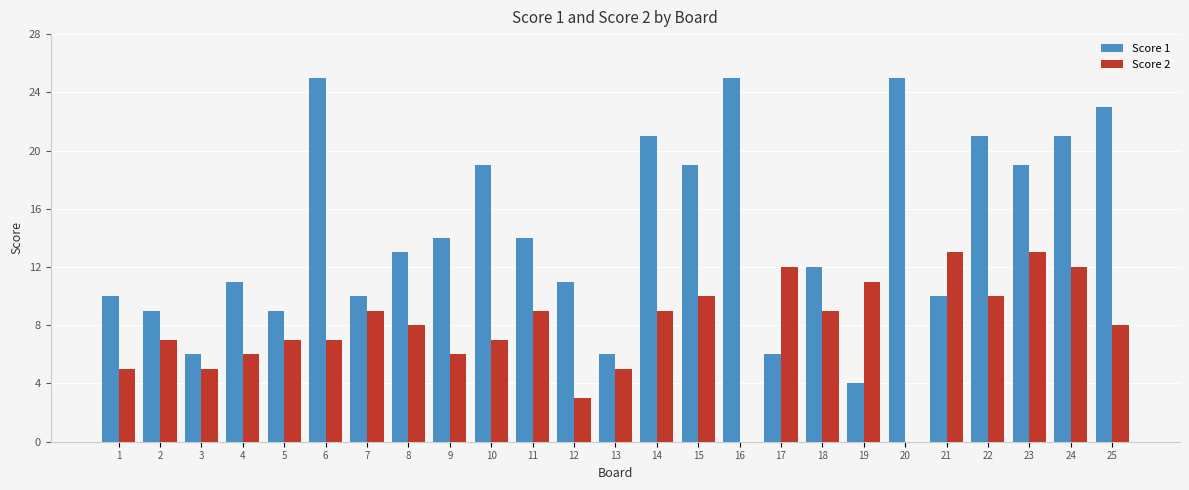

Reading left to right, what are all the values shown in this chart?

Score 1: 10	9	6	11	9	25	10	13	14	19	14	11	6	21	19	25	6	12	4	25	10	21	19	21	23
Score 2: 5	7	5	6	7	7	9	8	6	7	9	3	5	9	10	0	12	9	11	0	13	10	13	12	8